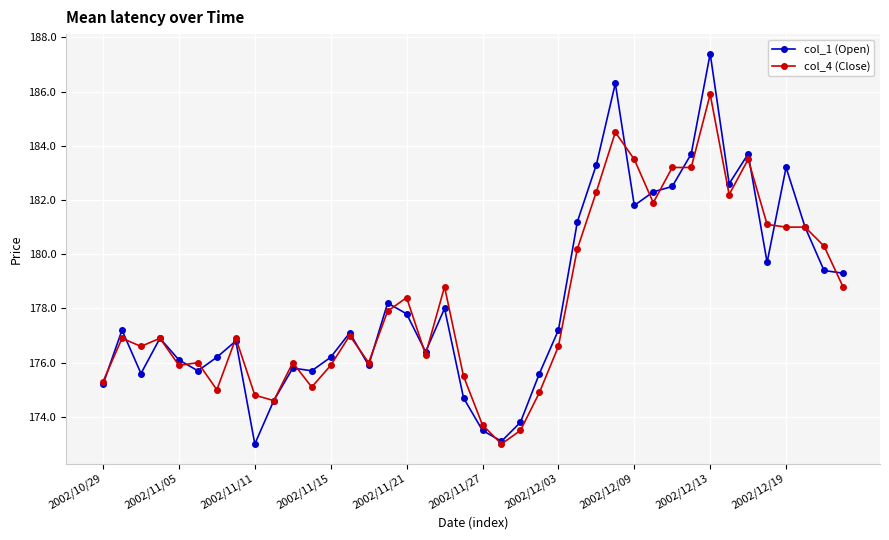

Reading right to left, what are all the values shown in this chart?

col_1 (Open): 179.3	179.4	181.0	183.2	179.7	183.7	182.6	187.4	183.7	182.5	182.3	181.8	186.3	183.3	181.2	177.2	175.6	173.8	173.1	173.5	174.7	178.0	176.4	177.8	178.2	175.9	177.1	176.2	175.7	175.8	174.6	173.0	176.8	176.2	175.7	176.1	176.9	175.6	177.2	175.2
col_4 (Close): 178.8	180.3	181.0	181.0	181.1	183.5	182.2	185.9	183.2	183.2	181.9	183.5	184.5	182.3	180.2	176.6	174.9	173.5	173.0	173.7	175.5	178.8	176.3	178.4	177.9	176.0	177.0	175.9	175.1	176.0	174.6	174.8	176.9	175.0	176.0	175.9	176.9	176.6	176.9	175.3